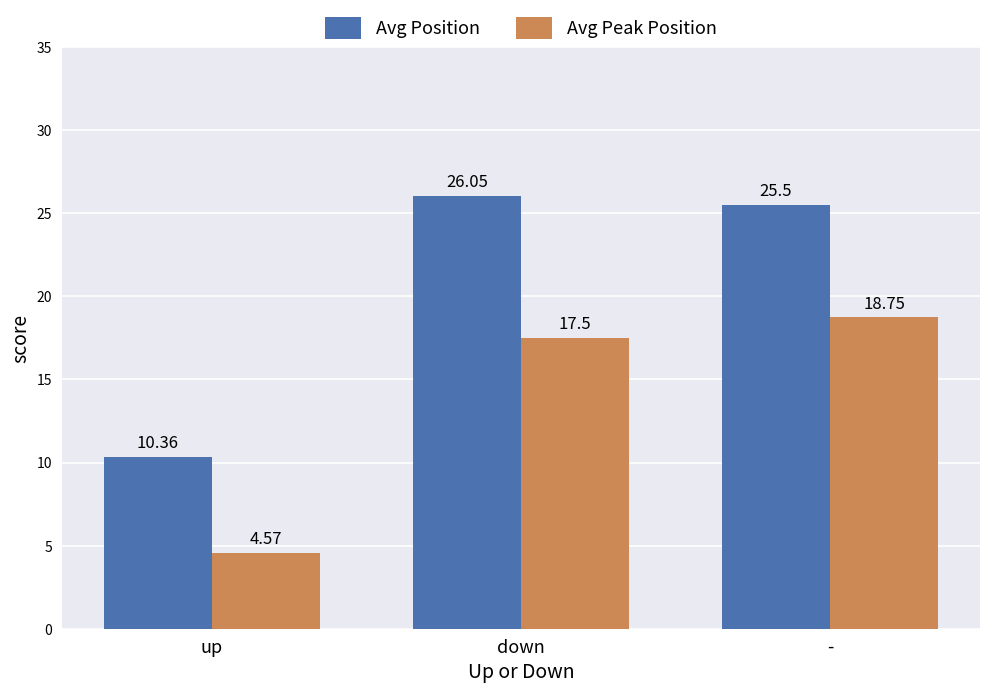

Which series changed the most between down and -?

Avg Peak Position